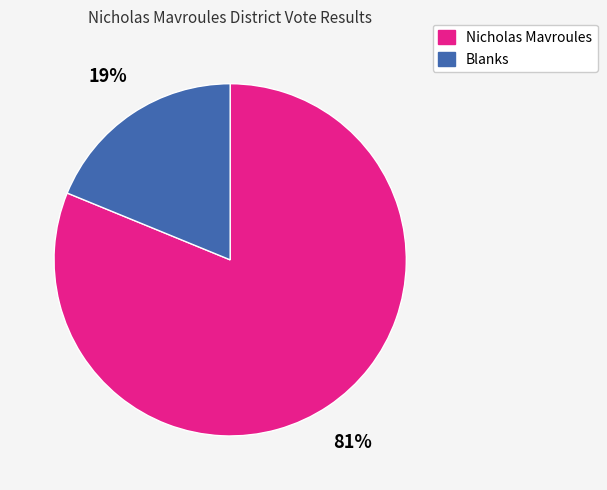

Between Blanks and Nicholas Mavroules, which is larger?

Nicholas Mavroules